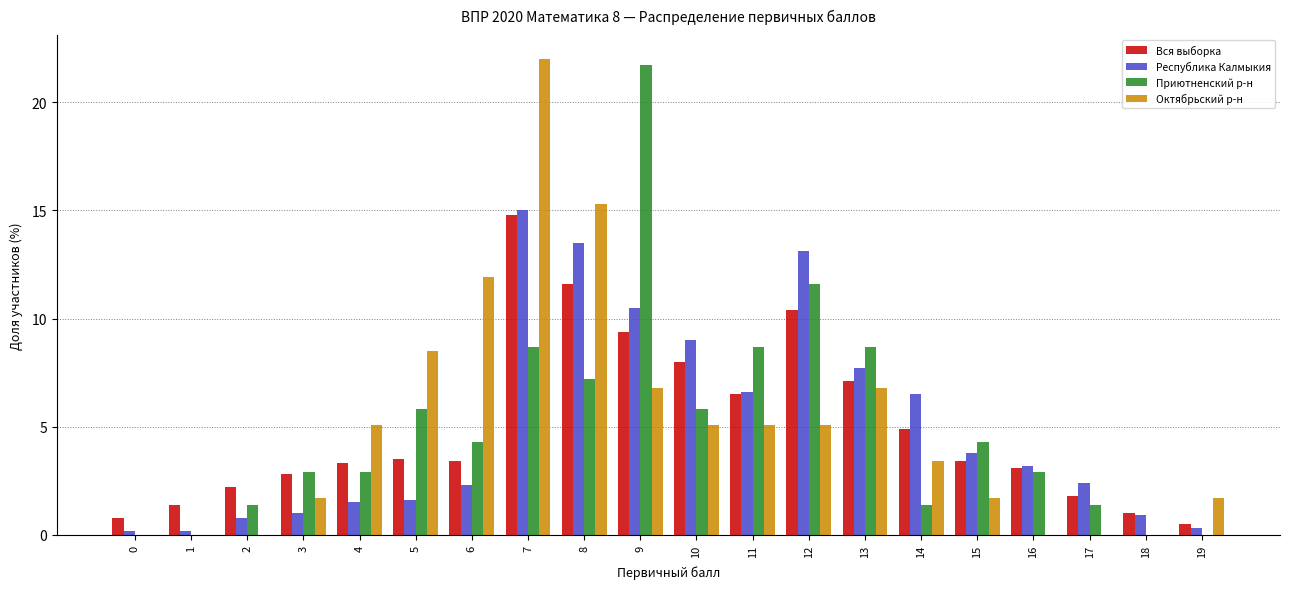

Is the value of Октябрьский р-н at 7 greater than the value of Республика Калмыкия at 6?

Yes